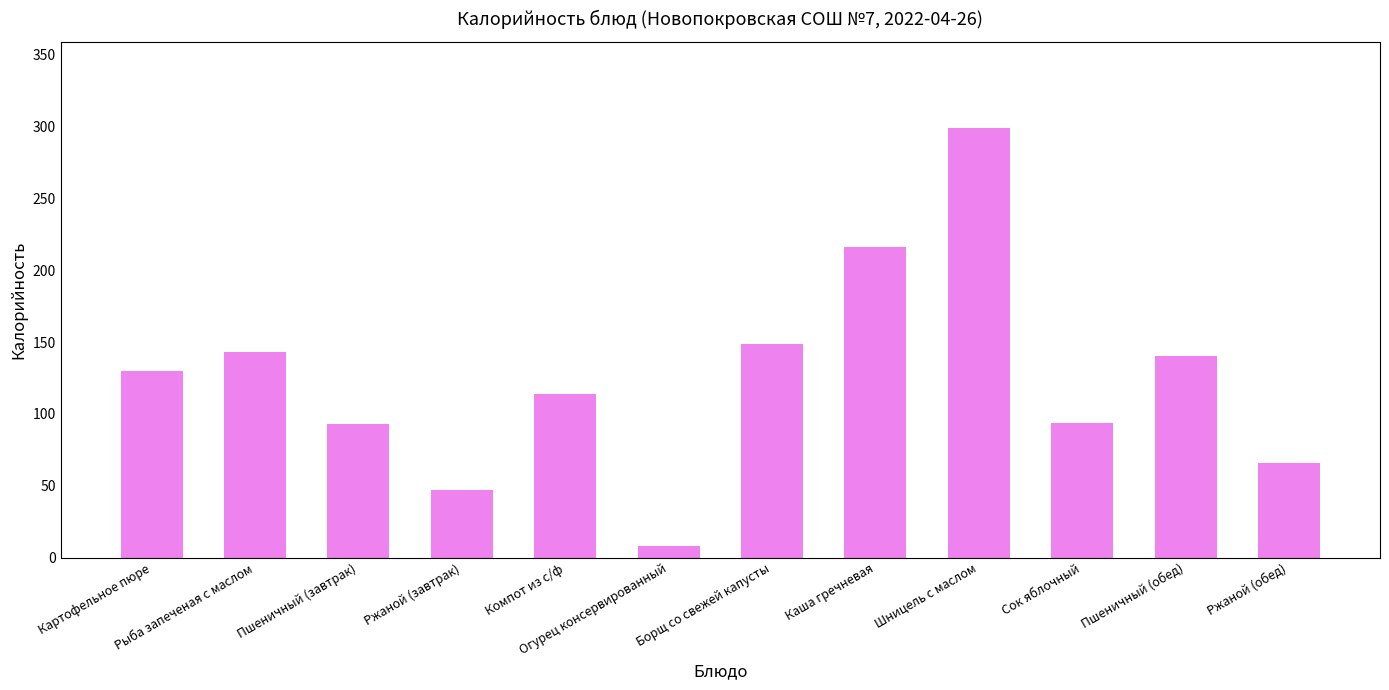

What is the label of the 2nd bar from the right?

Пшеничный (обед)